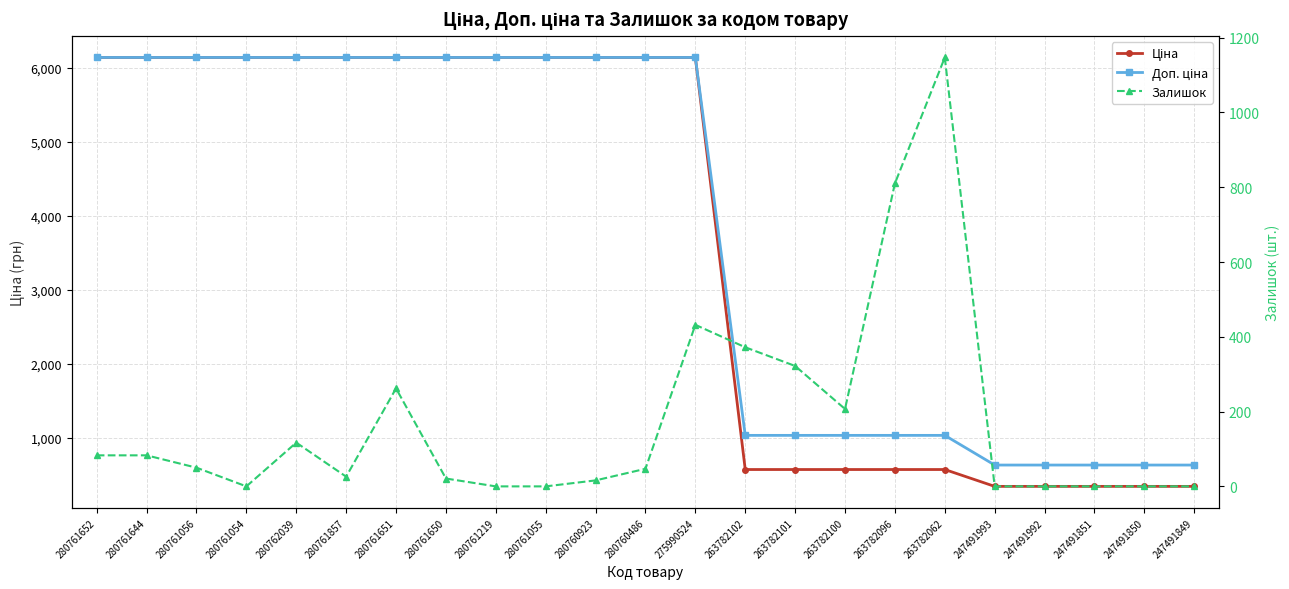

Is the value of Ціна at 263782102 greater than the value of Доп. ціна at 247491851?

No